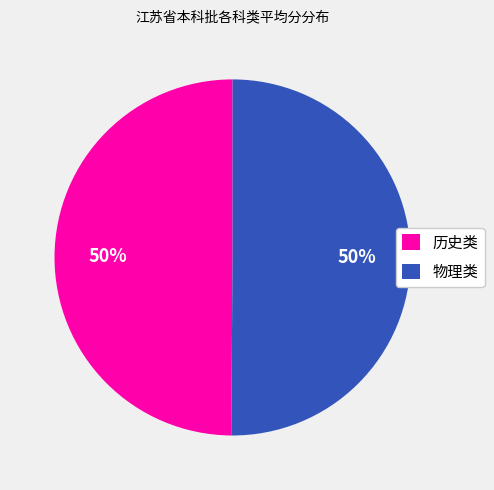

Approximately how many times larger is the value at 历史类 compared to 物理类?

1.0